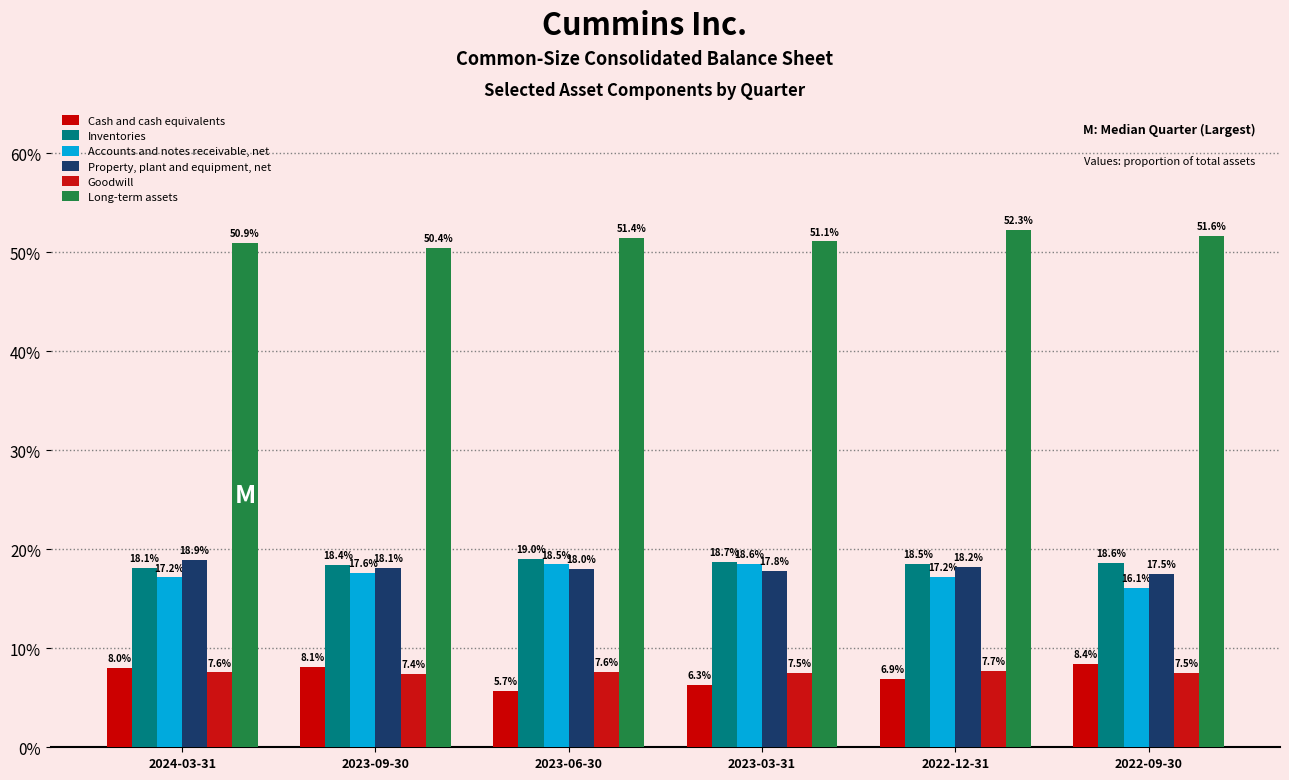

Are the bars horizontal?

No